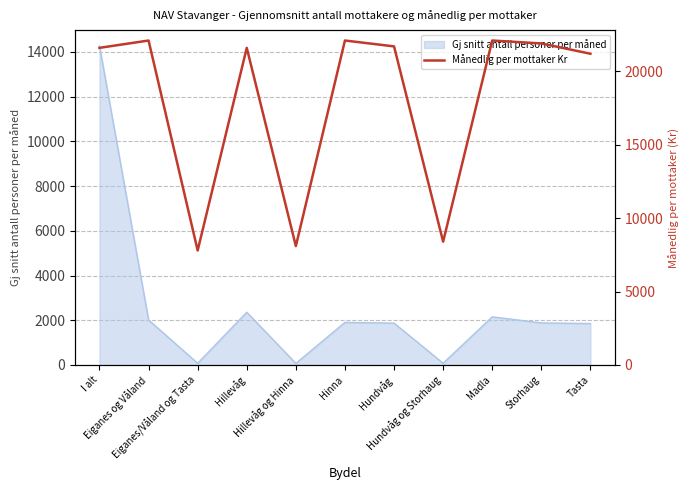

What is the greatest value displayed?

22100